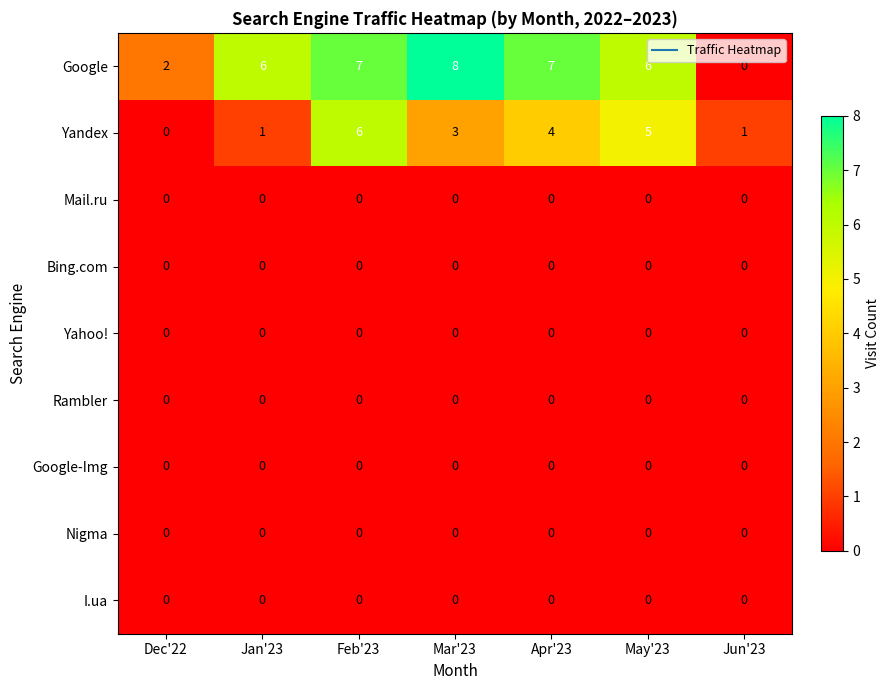

What is the total value across all series at Jan'23?

7